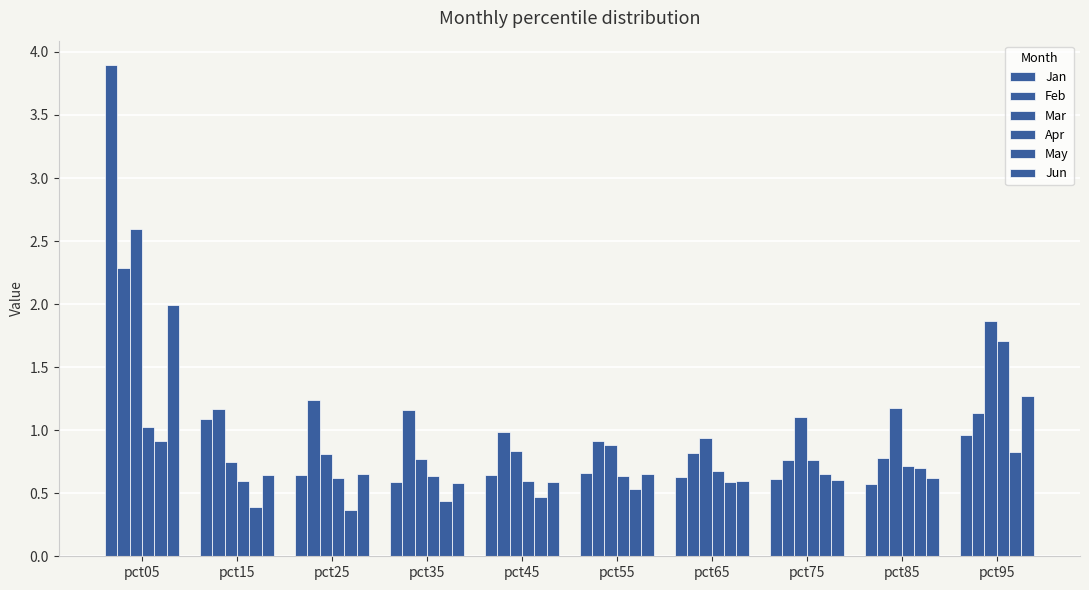

Does the chart contain stacked bars?

No